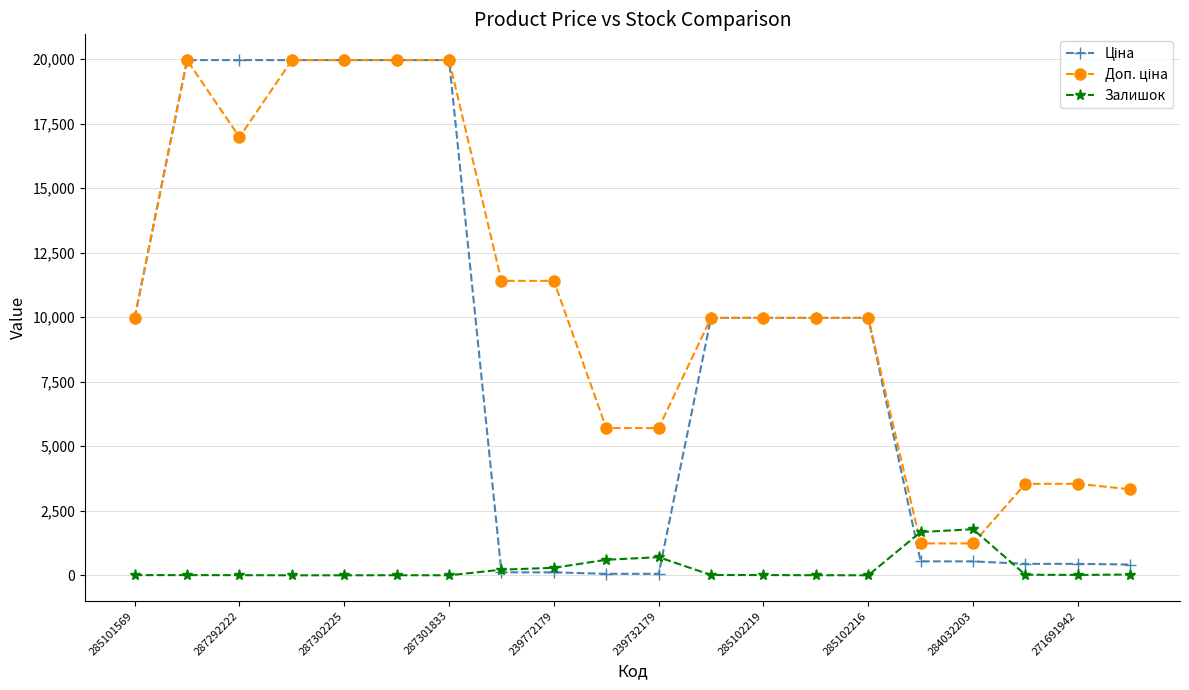

At how many categories does at least one series exceed 14112?

6